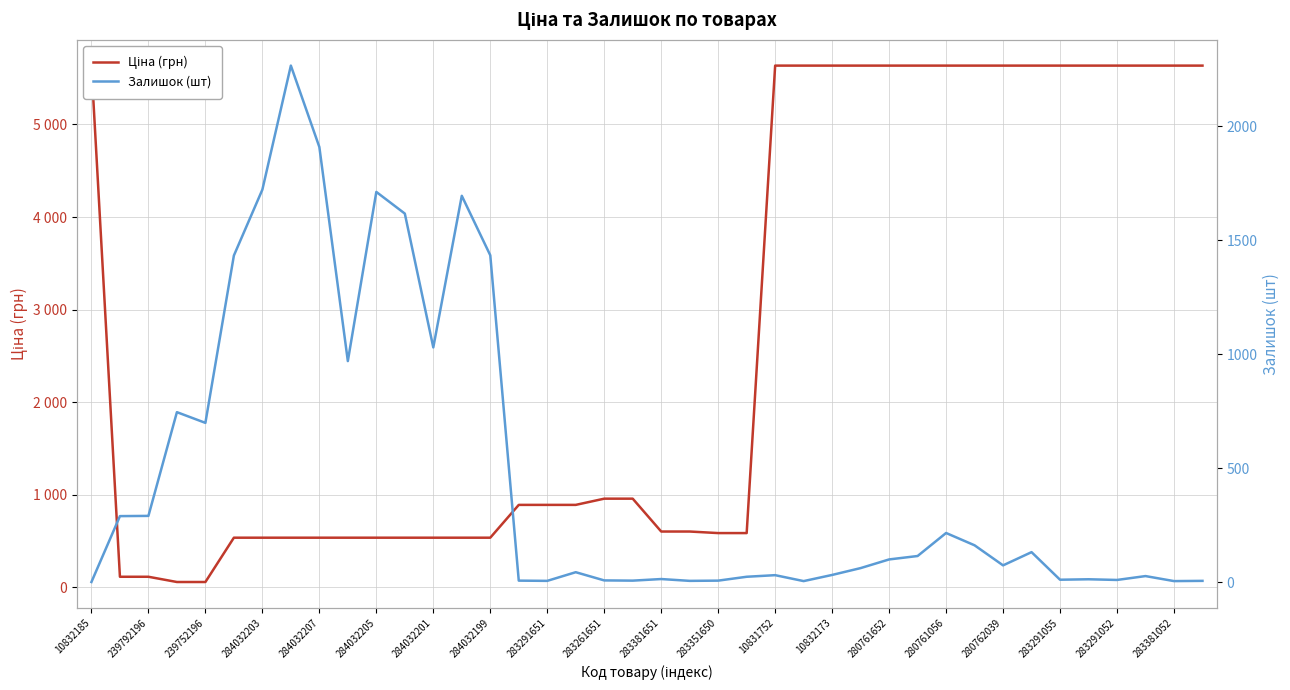

What position from the left is 283291055?

35